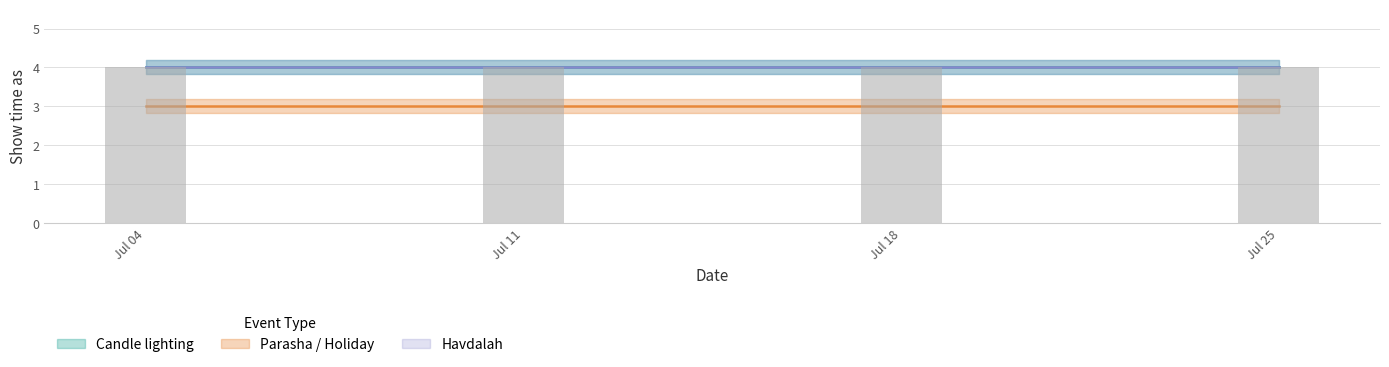

Which series has the largest total across all categories?

Candle lighting